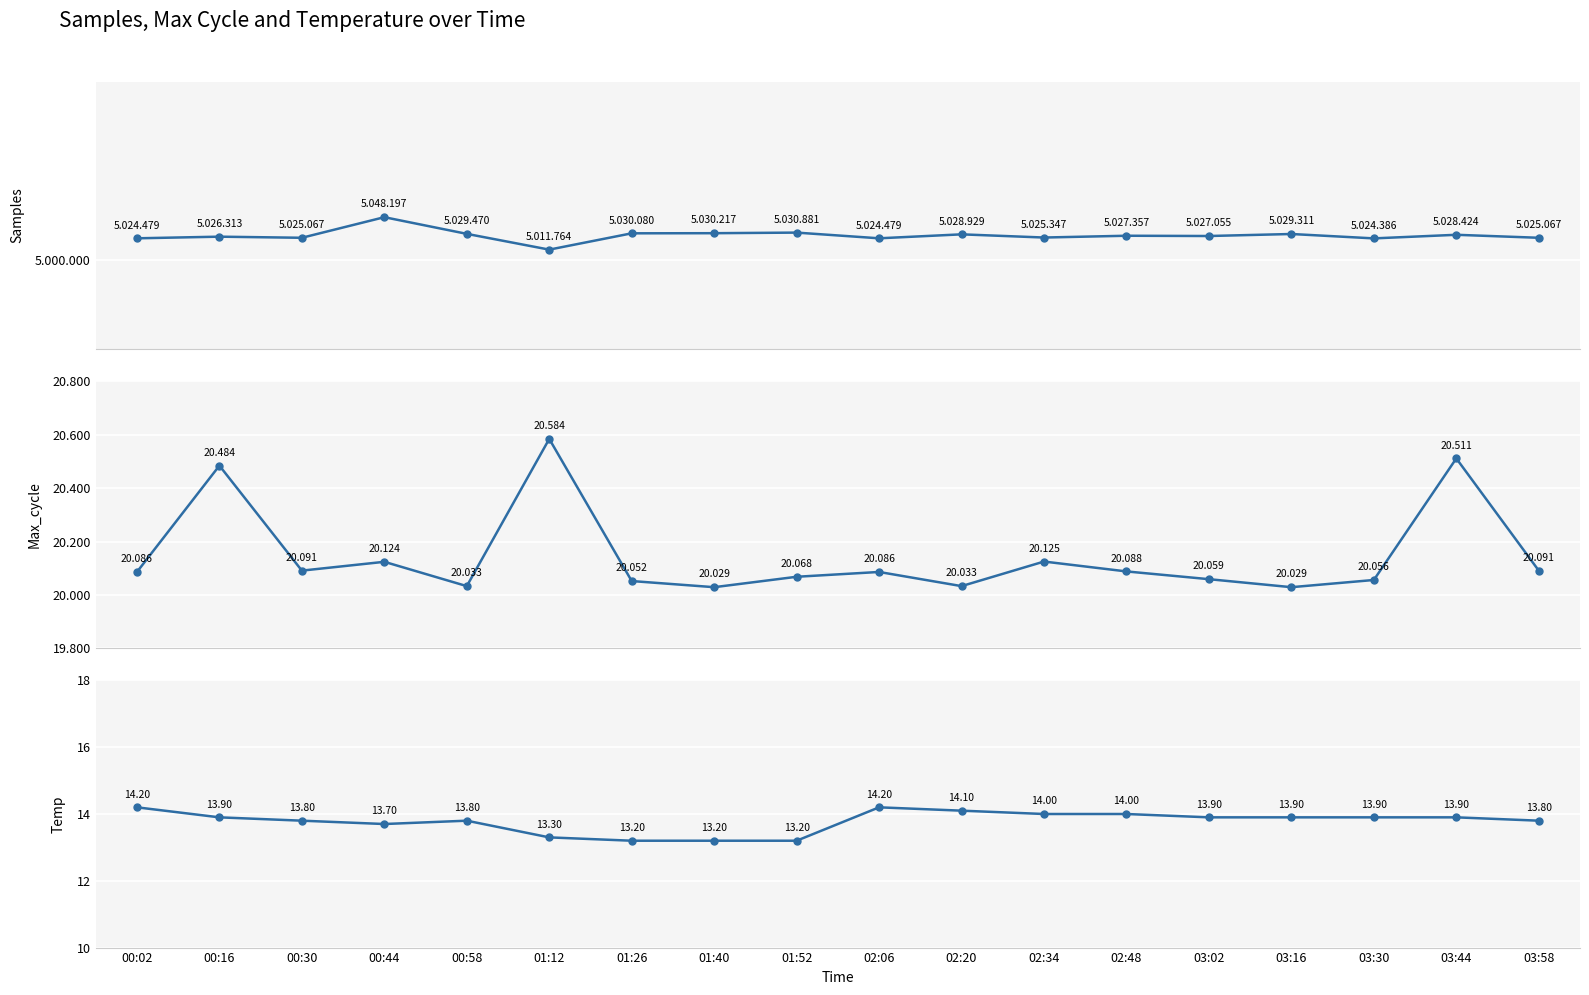

At which category is the sum across all series the highest?

00:44